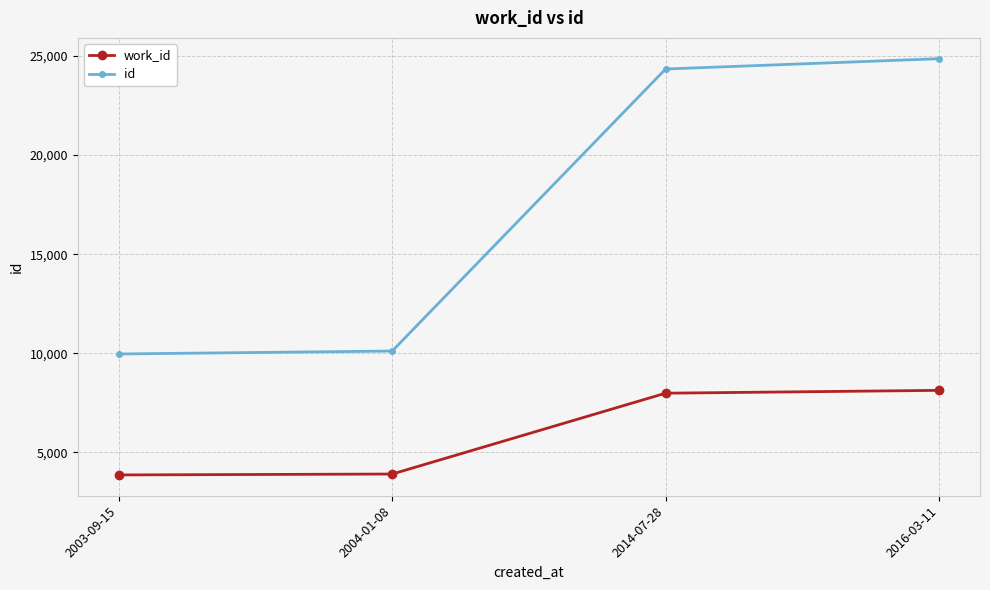

Is it true that work_id equals 8131 at 2016-03-11?

True